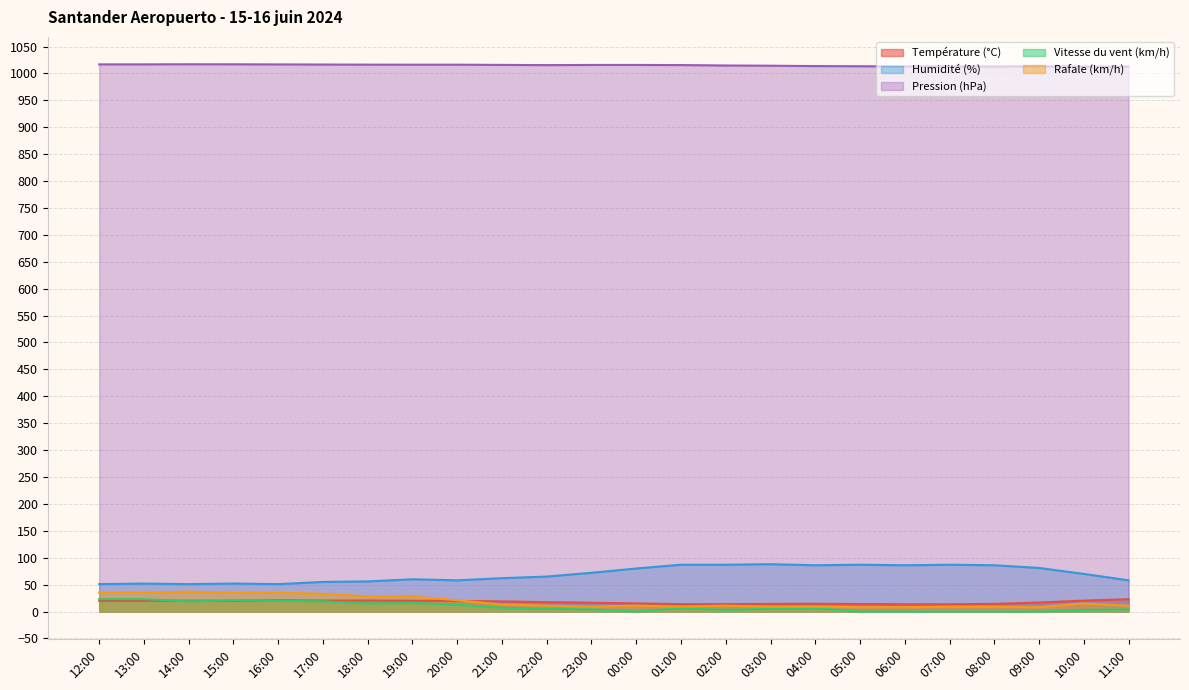

What is the maximum value for Température (°C)?

22.9